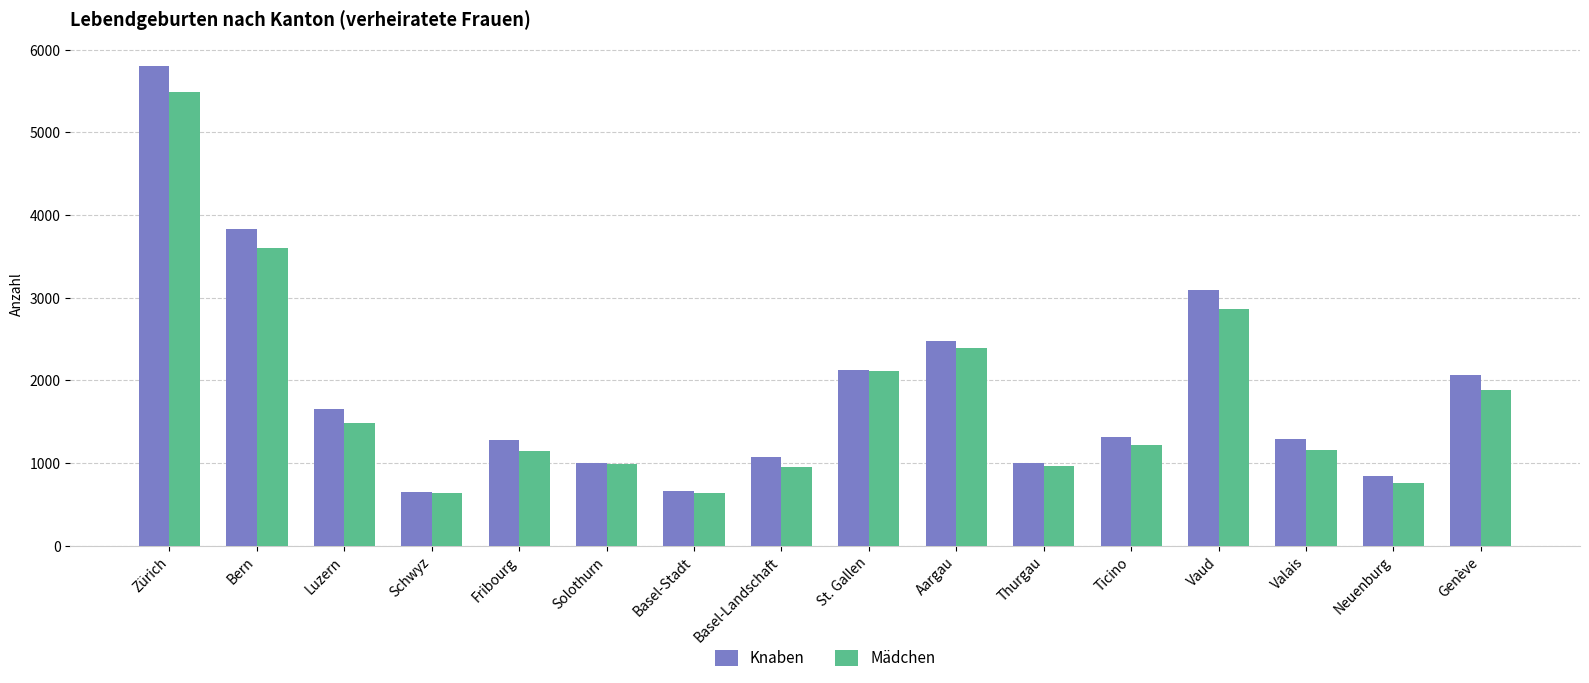

What is the total value across all series at Solothurn?

1982